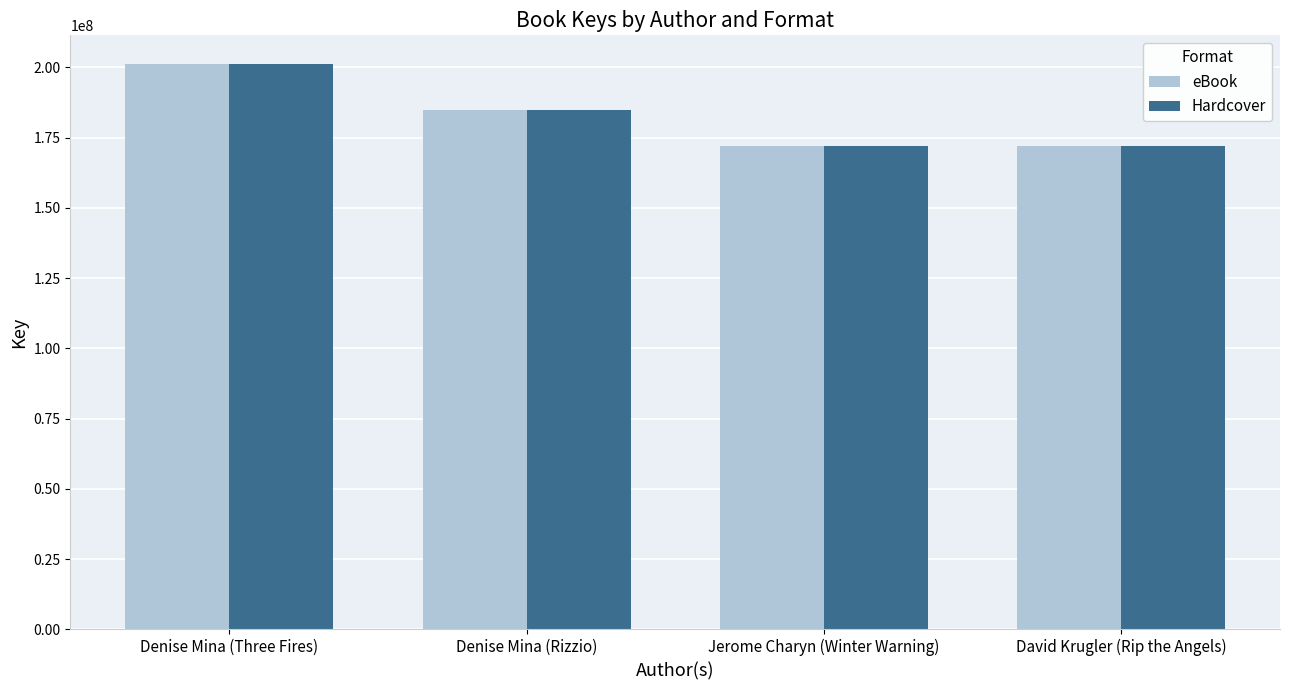

What is the label of the 3rd bar from the left?

Jerome Charyn (Winter Warning)